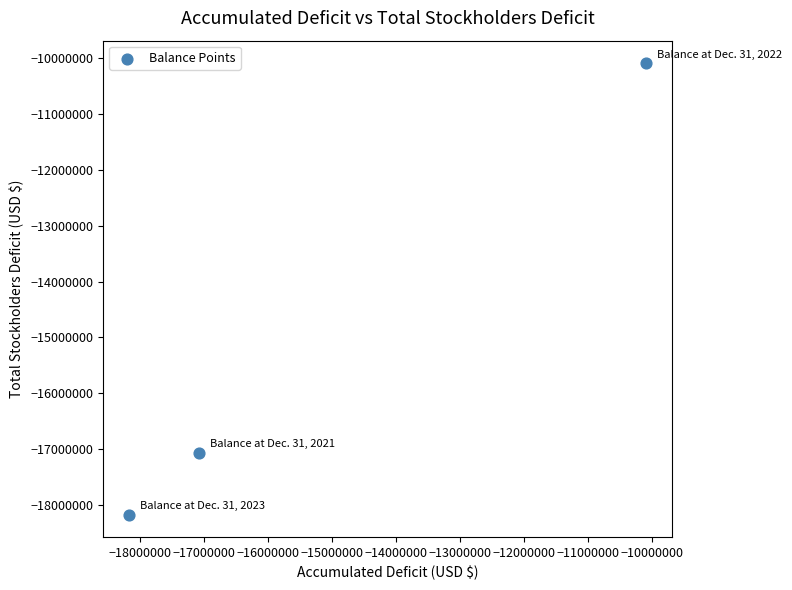

What is the average Y value?

-15112499